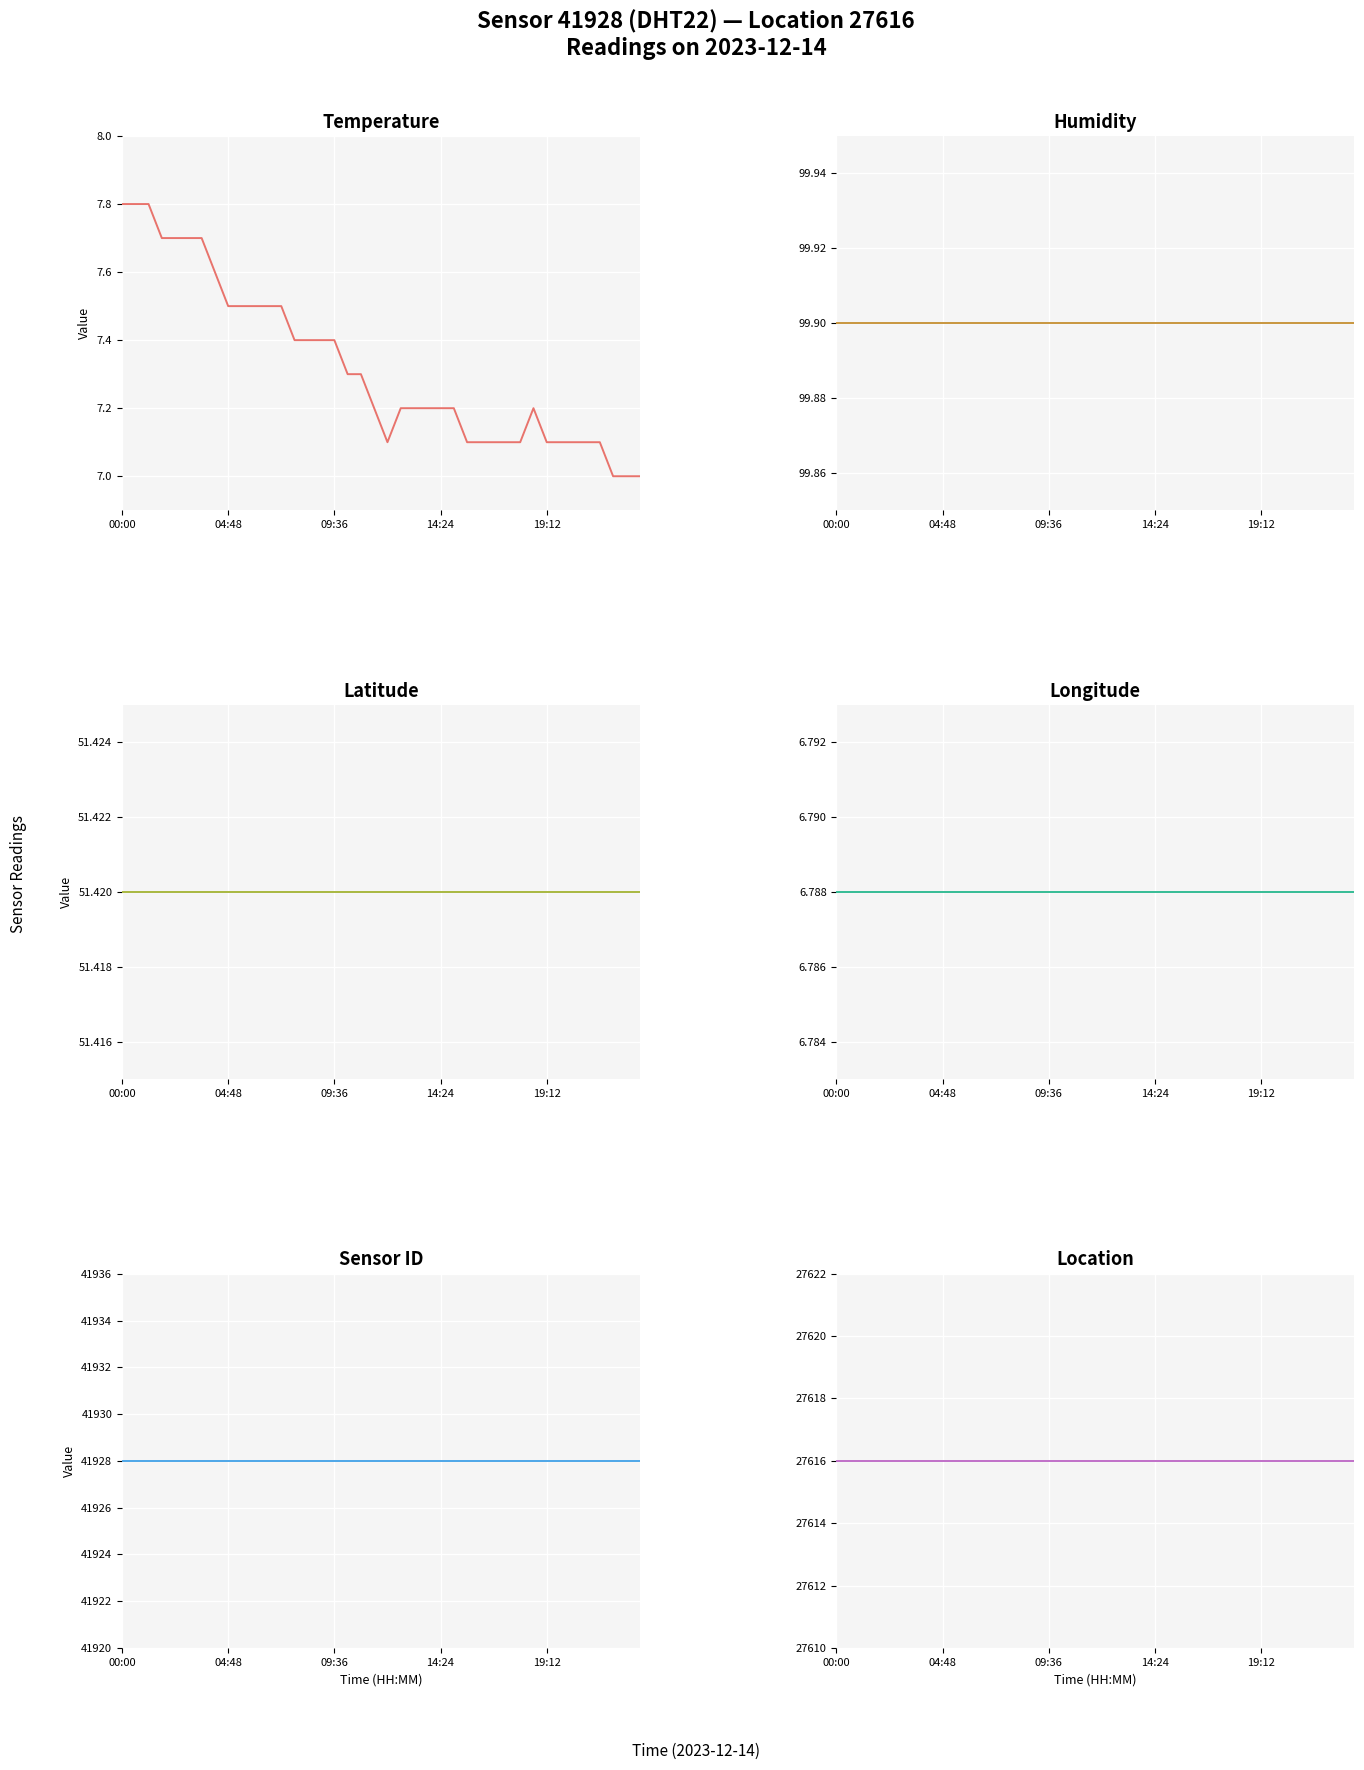

What is the difference between the highest and lowest values at 23?

41921.2